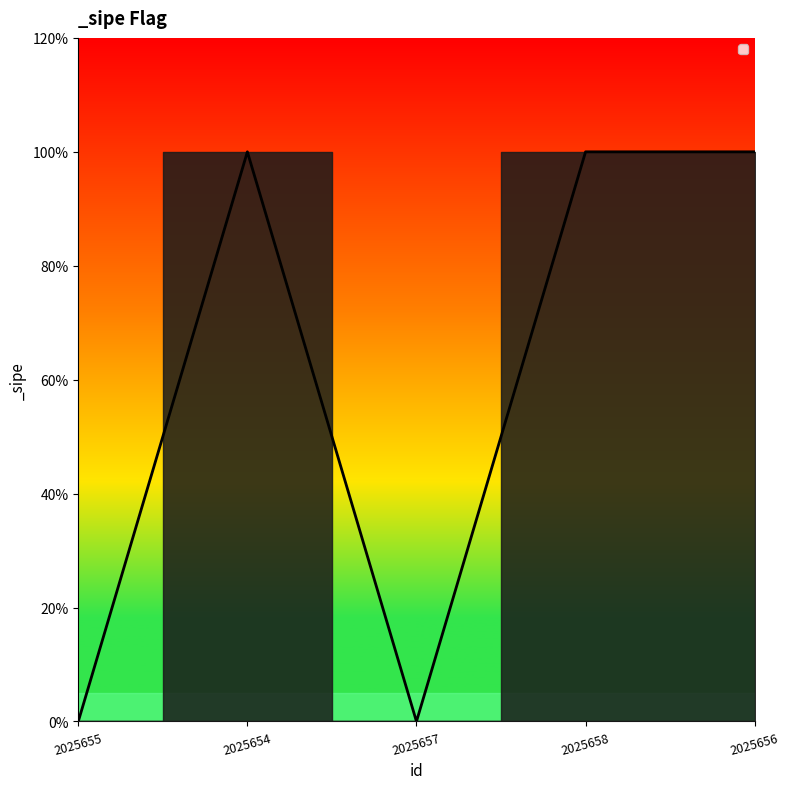

Does the chart have visible grid lines?

No